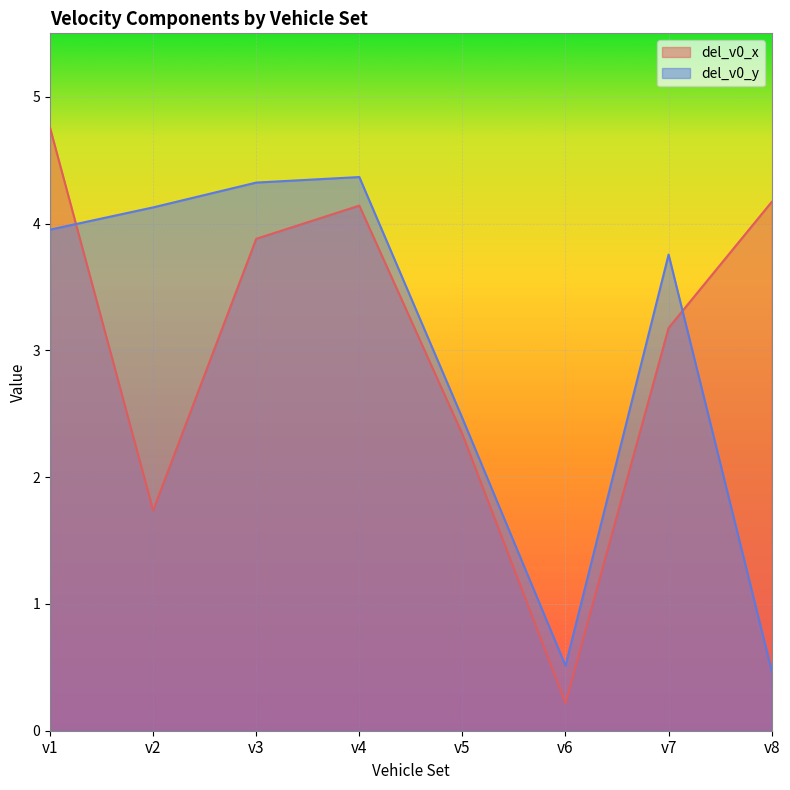

Which series has the largest total across all categories?

del_v0_x